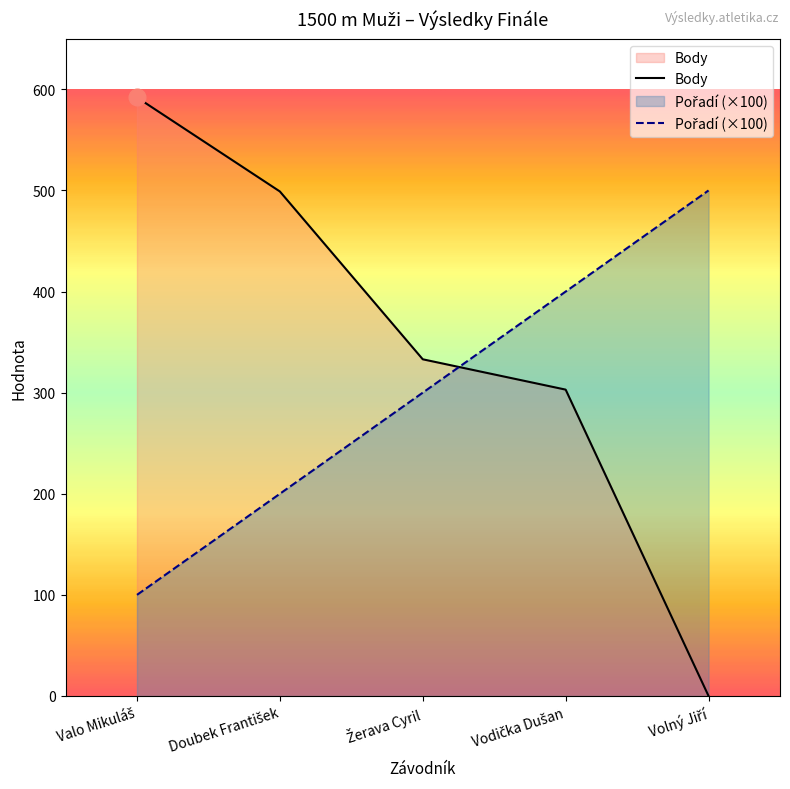

Does the chart display data point markers on the line(s)?

No